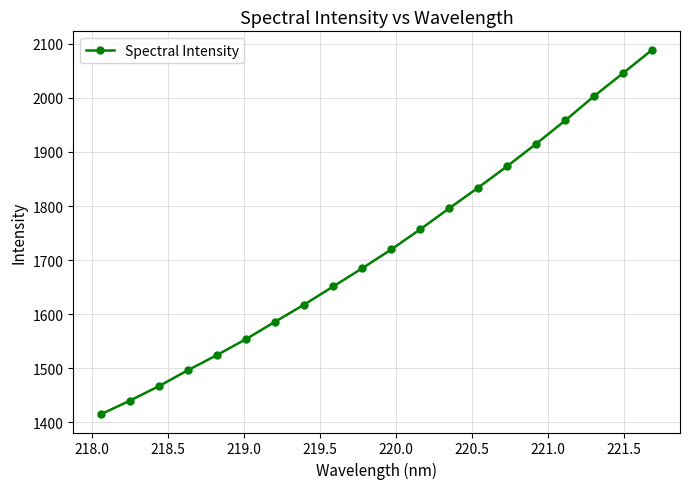

What is the value of the 1st point from the left?

1415.1